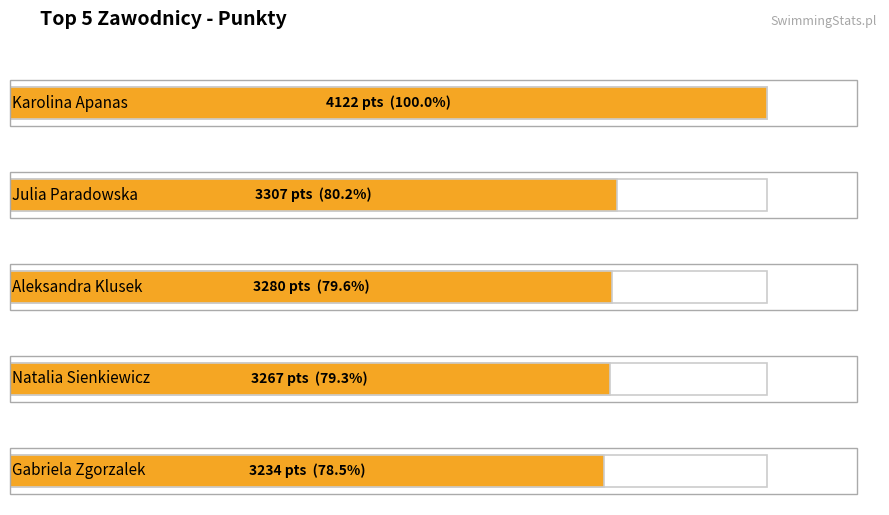

Is it true that the value at Natalia Sienkiewicz is 3267?

True